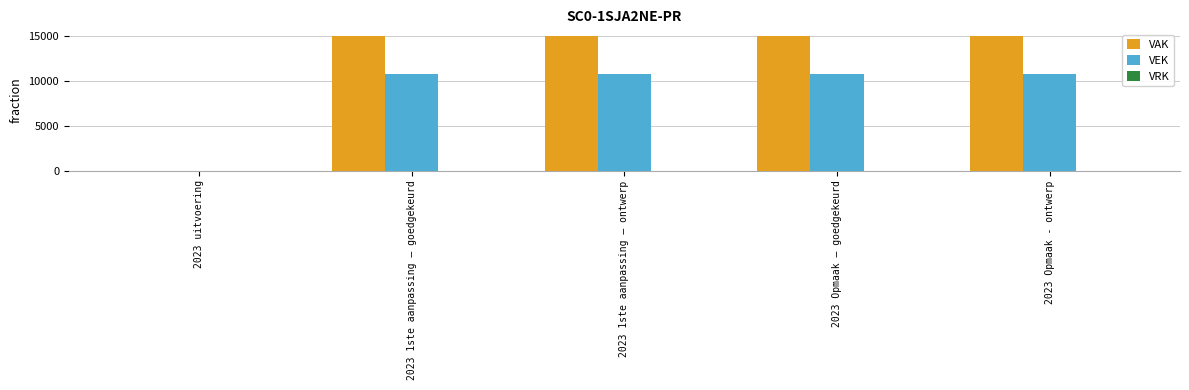

What is the maximum value for VAK?

15000